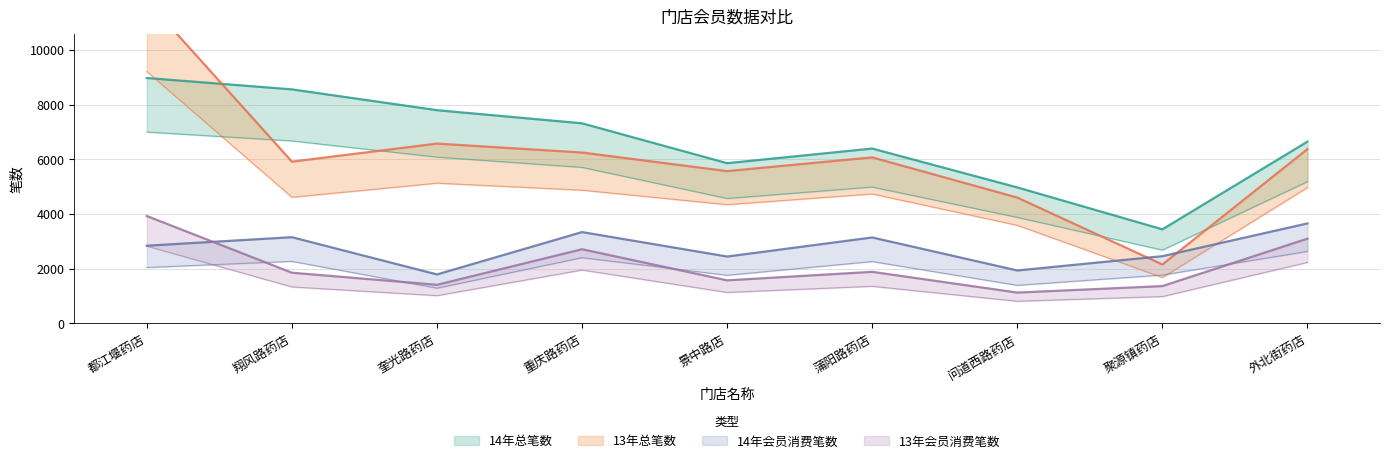

Reading left to right, transcribe all the data shown in this chart.

14年总笔数: 8969	8553	7793	7313	5856	6391	4970	3439	6644
13年总笔数: 11802	5912	6572	6245	5566	6068	4599	2153	6370
14年会员消费笔数: 2839	3151	1790	3338	2444	3141	1935	2457	3654
13年会员消费笔数: 3925	1853	1411	2711	1574	1885	1127	1364	3098